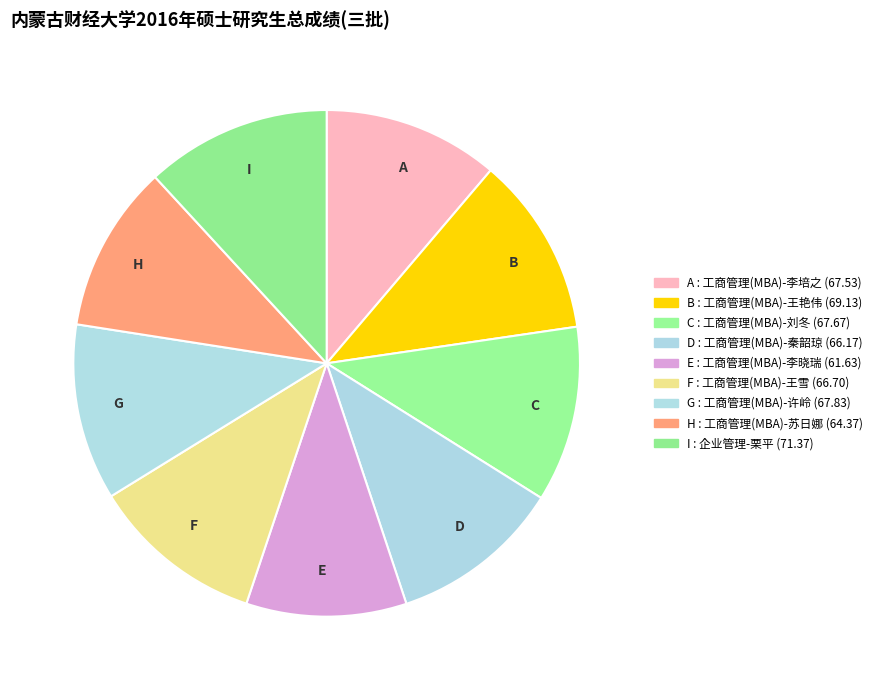

Is A the majority of the pie?

No